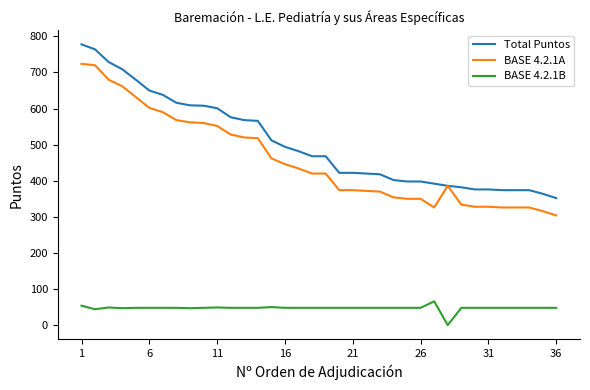

Rank the series by their maximum value, from lowest to highest.

BASE 4.2.1B, BASE 4.2.1A, Total Puntos